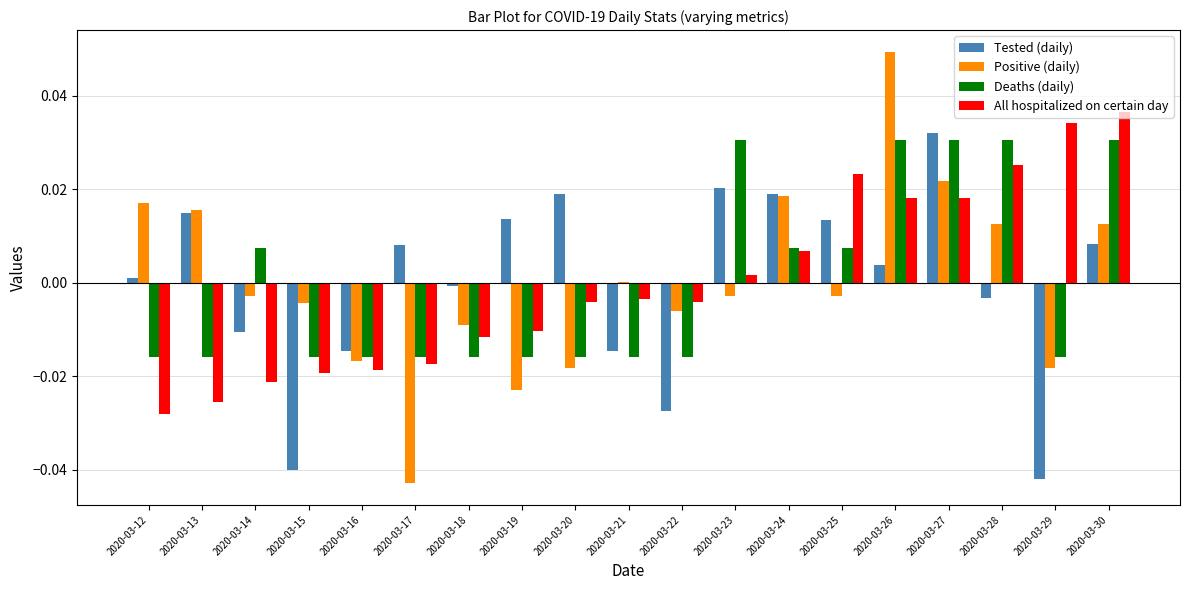

Which label corresponds to the largest value in the chart?

2020-03-26